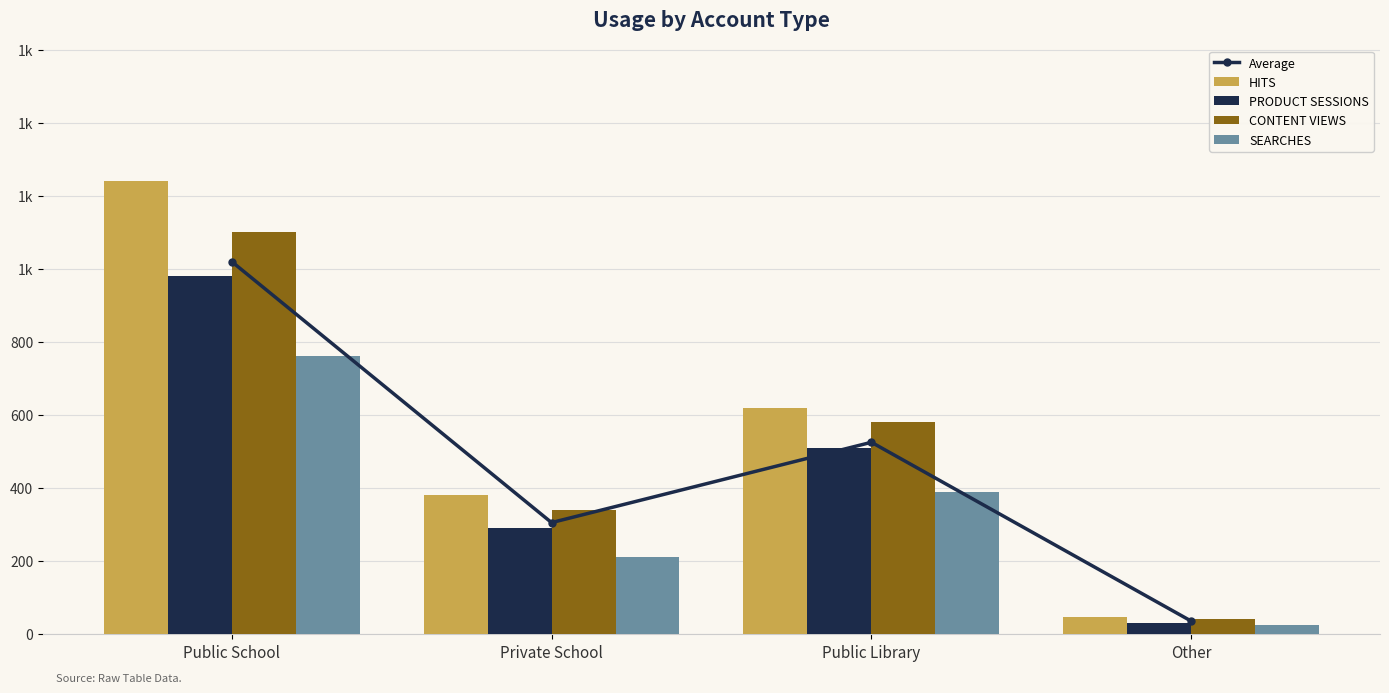

What is the minimum value shown in the chart?

25